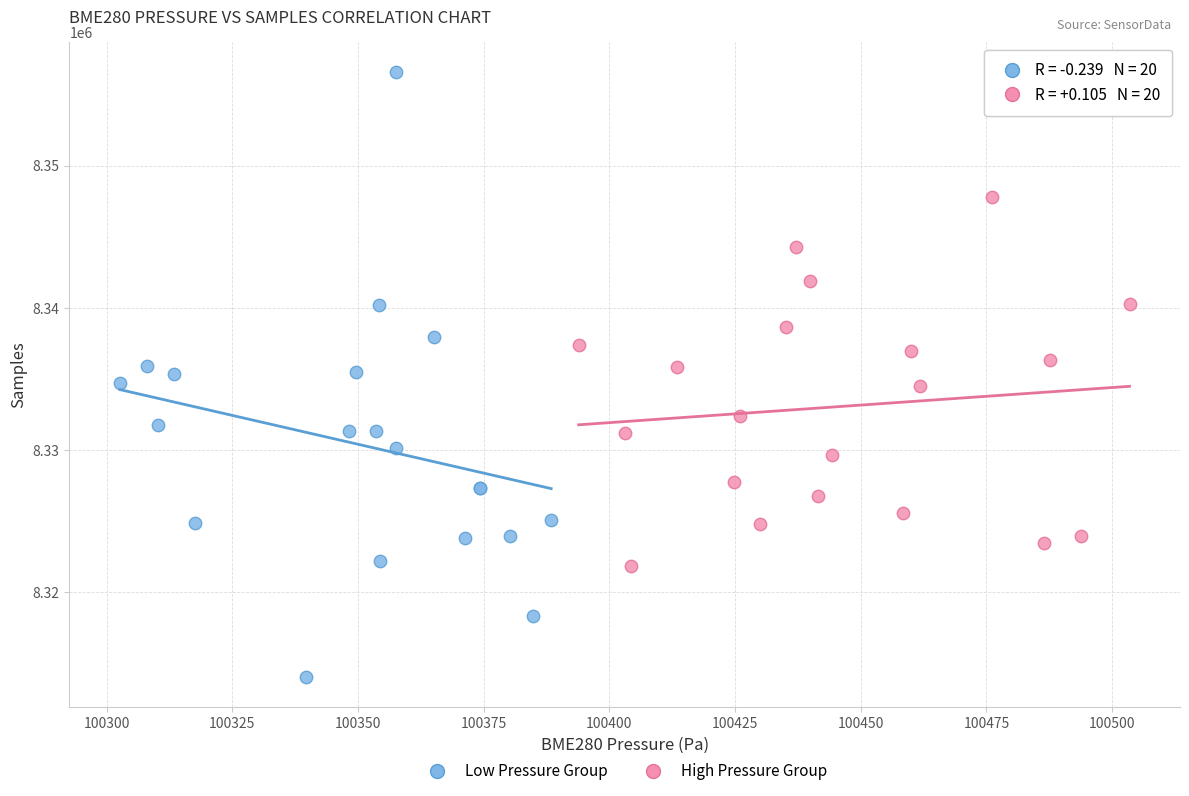

Which series reaches the minimum Y coordinate?

Low Pressure Group